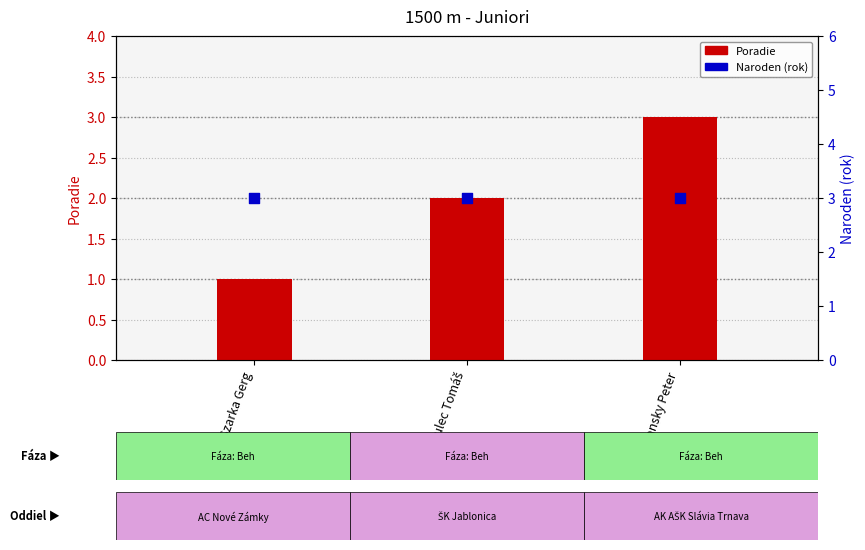

At how many categories does at least one series exceed 1?

3